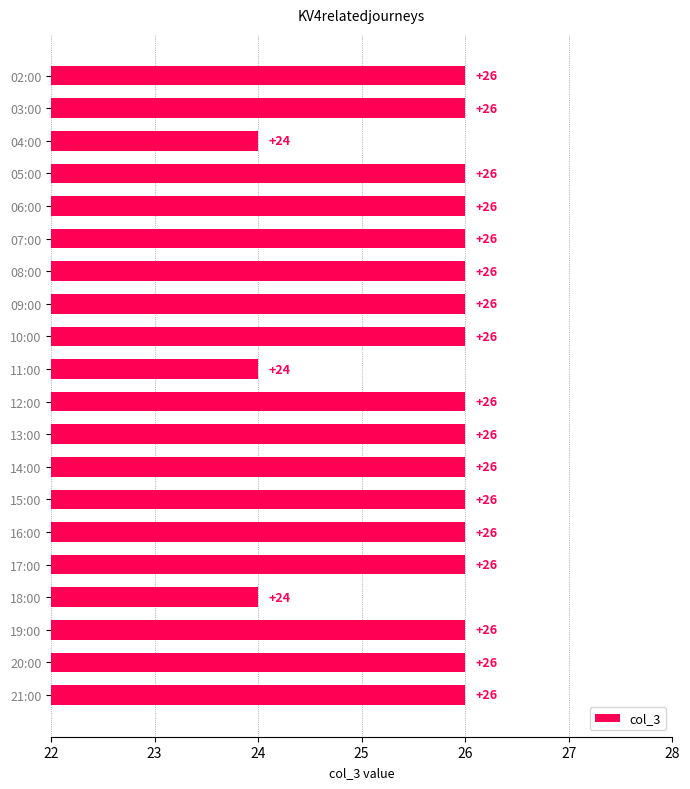

What is the label of the 3rd bar from the top?

04:00